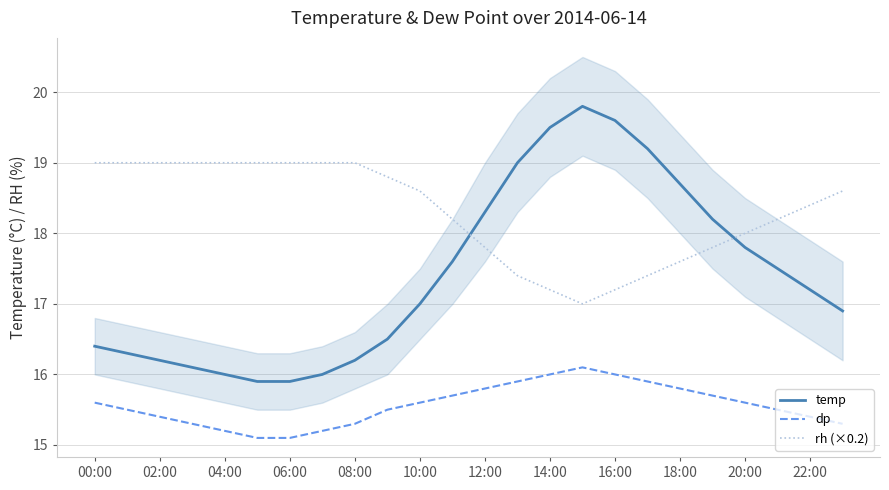

True or false: temp and dp intersect in this chart.

False